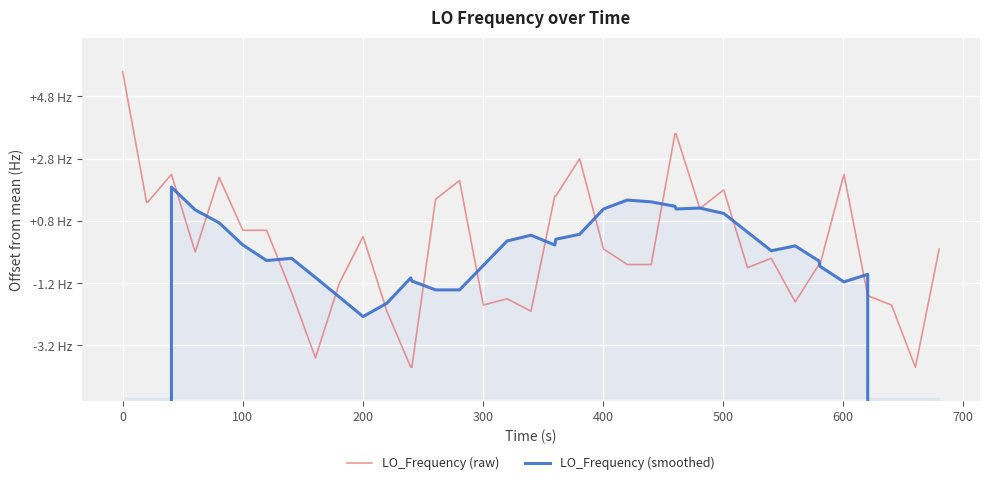

Which series has the largest total across all categories?

LO_Frequency (raw)